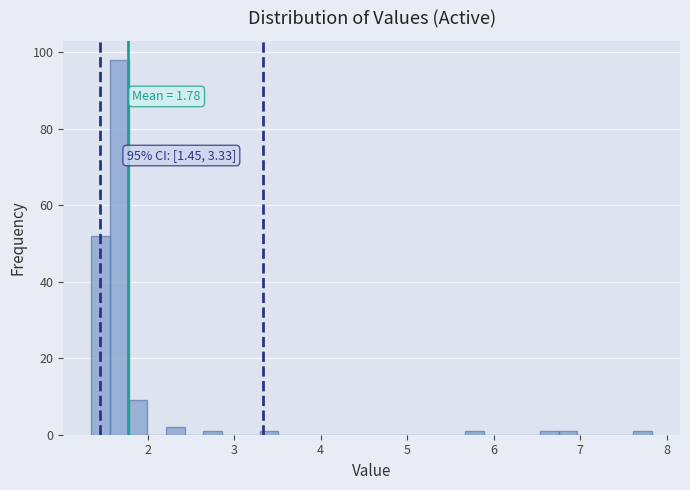

Around what value on the x-axis is the tallest bar? Give the approximate position of its centre, as read against the axis.

1.7